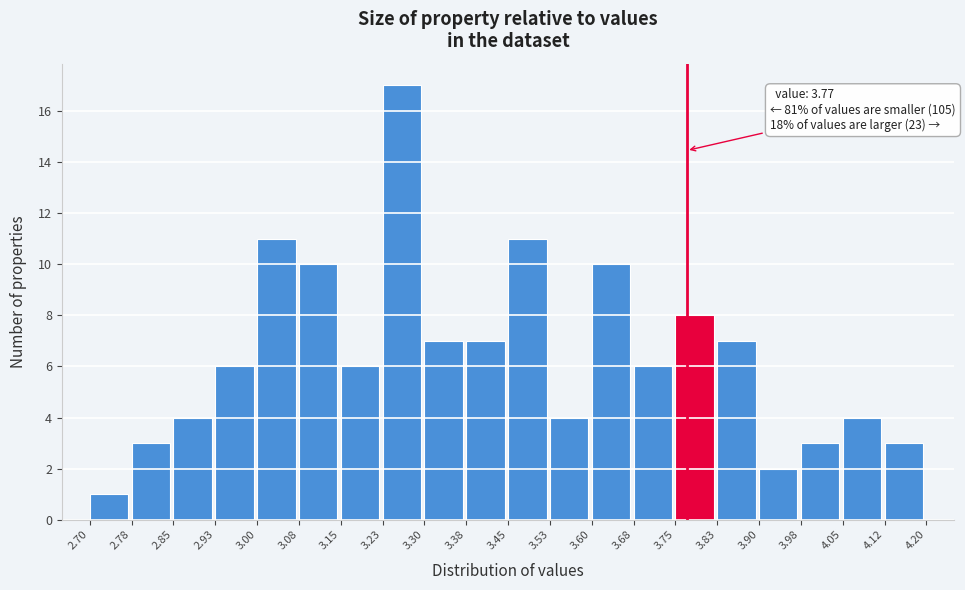

Over which range of the x-axis is the bar tallest?

3.23 to 3.30